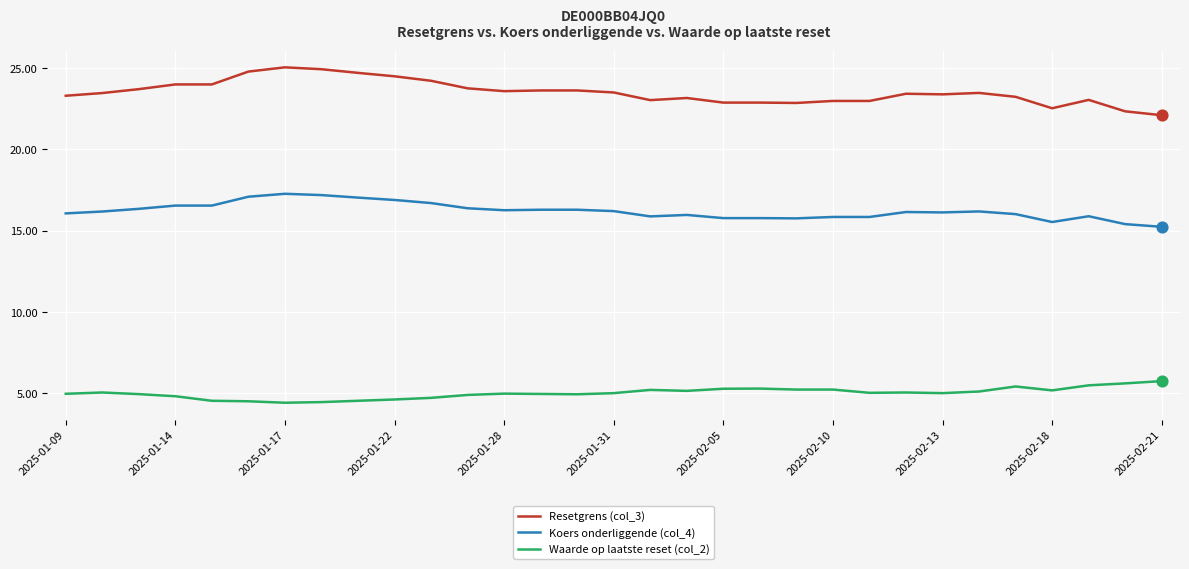

Which series has the largest total across all categories?

Resetgrens (col_3)